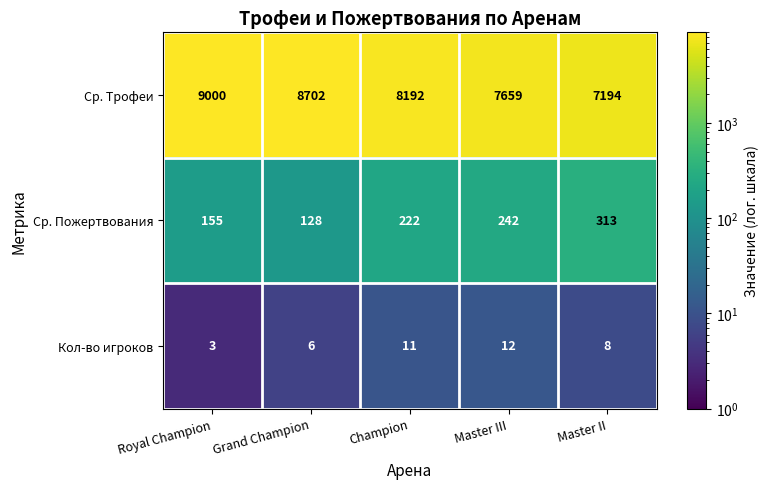

How many distinct data groups are displayed?

3